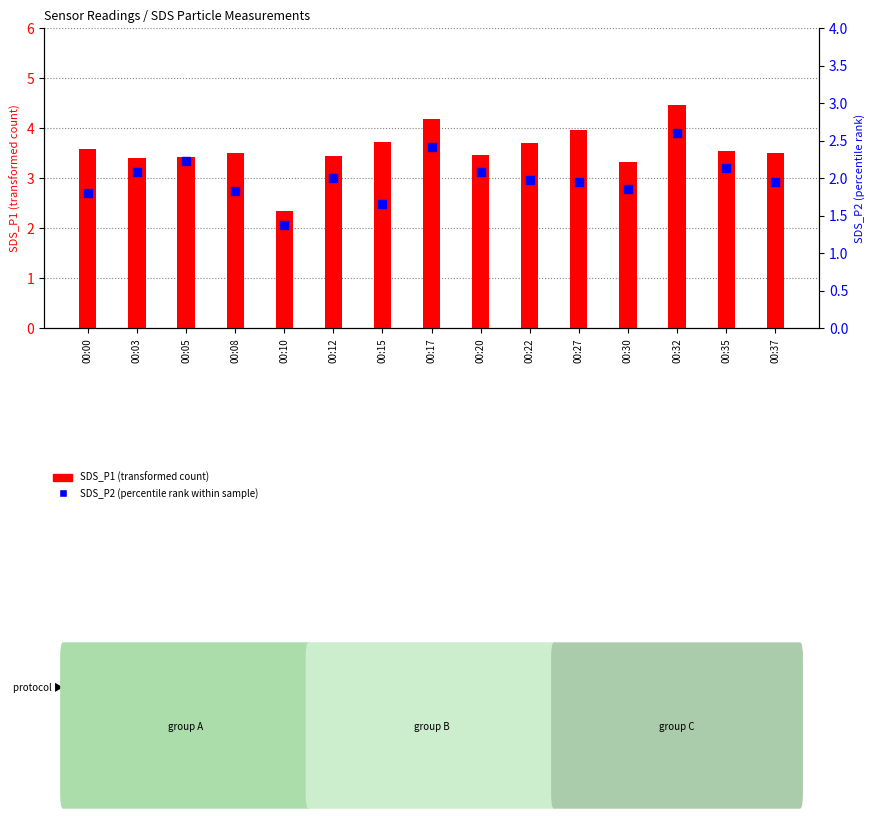

At which category is the sum across all series the highest?

00:32